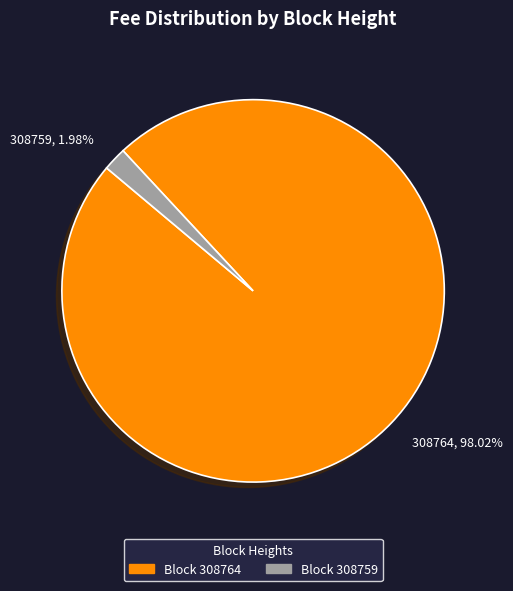

Combined, do Block 308759 and Block 308764 account for over 50%?

Yes